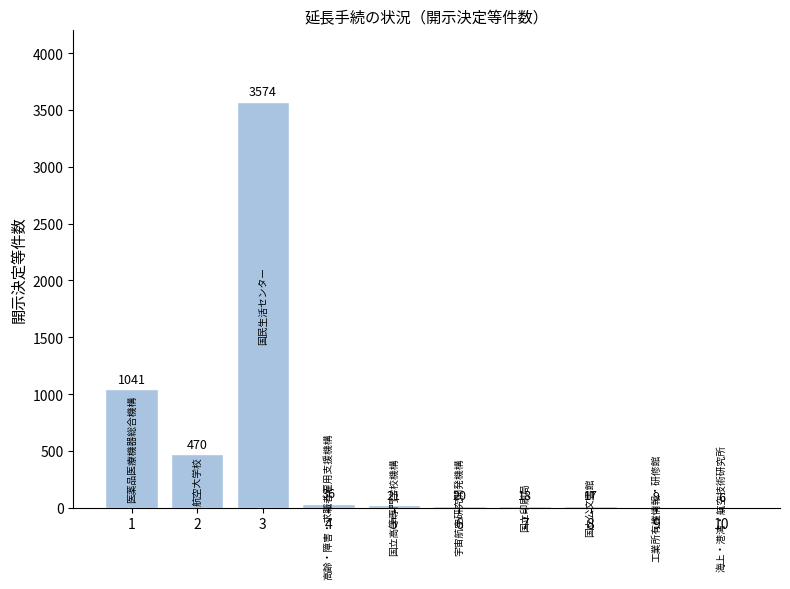

What is the difference between the values at 10 and 6?

14